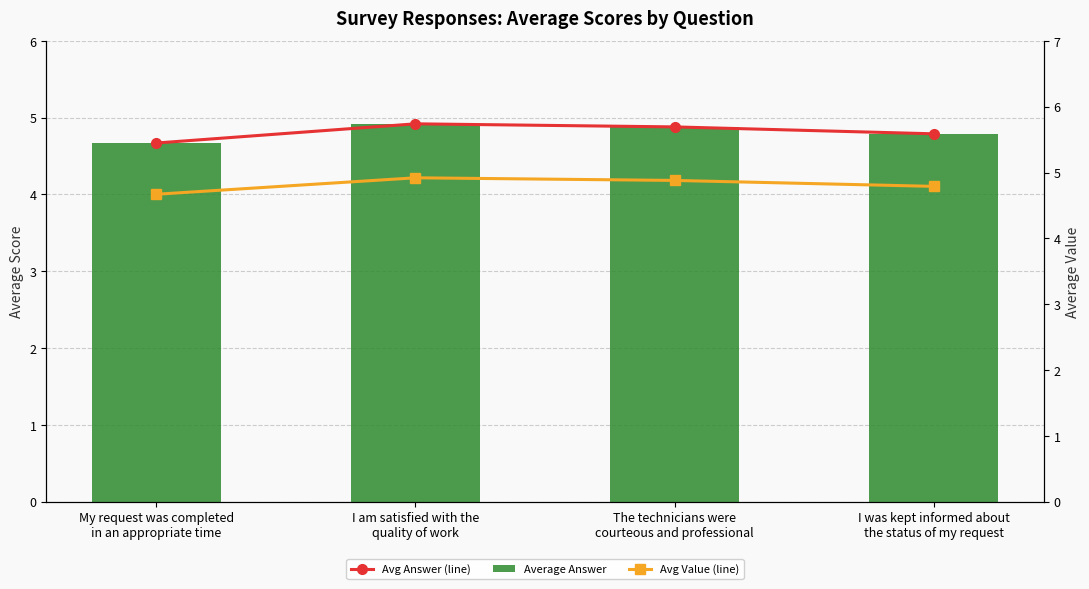

What is the difference between the second highest and minimum values in the Avg Answer (line) series?

0.2